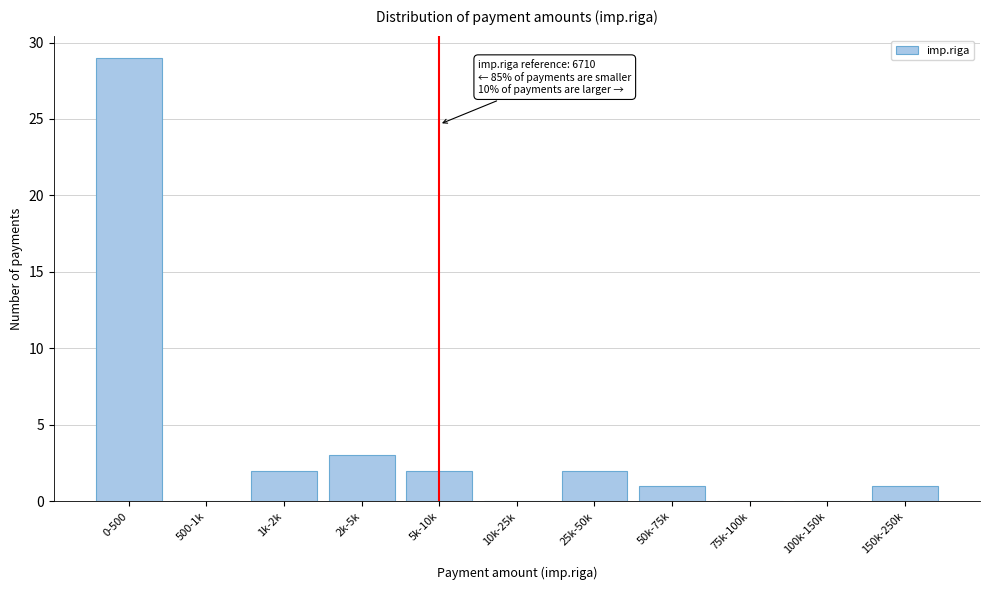

Reading left to right, transcribe all the data shown in this chart.

0-500=29	500-1k=0	1k-2k=2	2k-5k=3	5k-10k=2	10k-25k=0	25k-50k=2	50k-75k=1	75k-100k=0	100k-150k=0	150k-250k=1